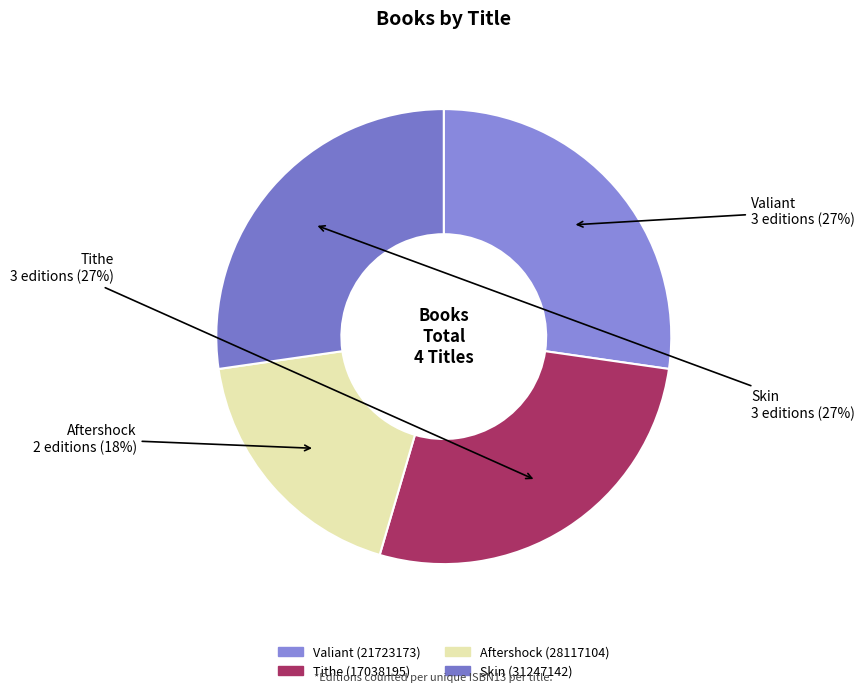

Is it true that Skin (31247142) is 19% of the pie?

False